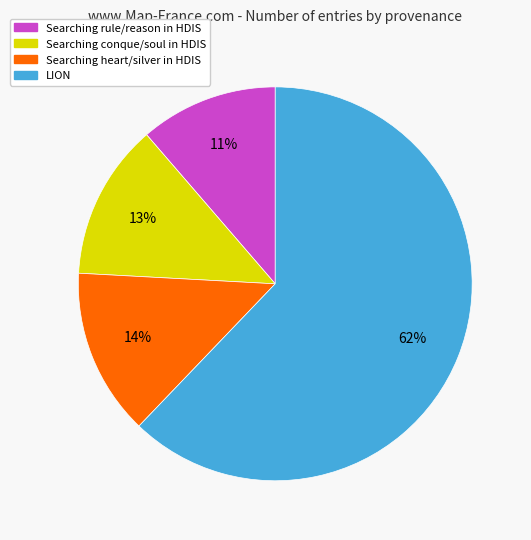

Is the sum of LION and Searching rule/reason in HDIS greater than half?

Yes